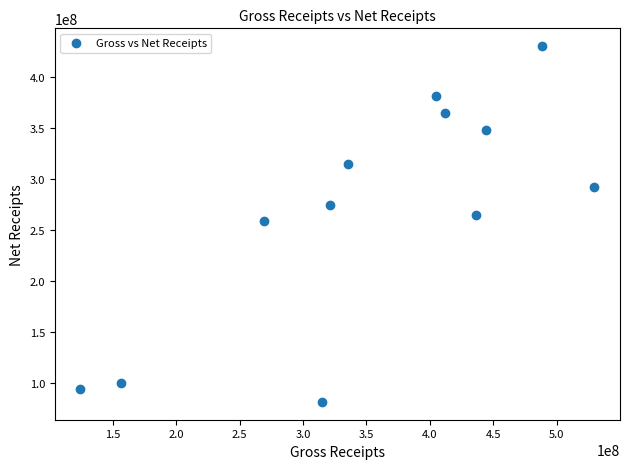

What is the range of X values (max minus min)?

405068502.1